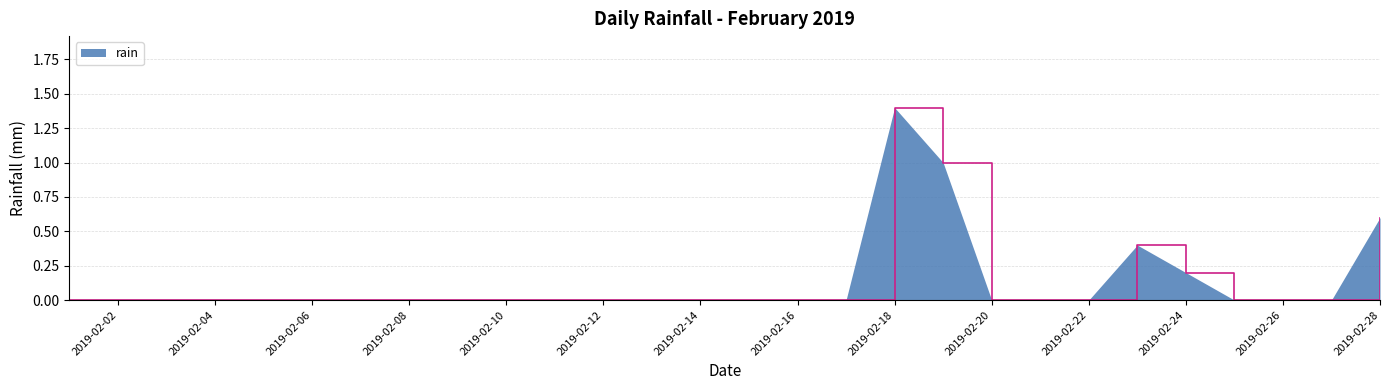

What is the maximum value shown in the chart?

1.4